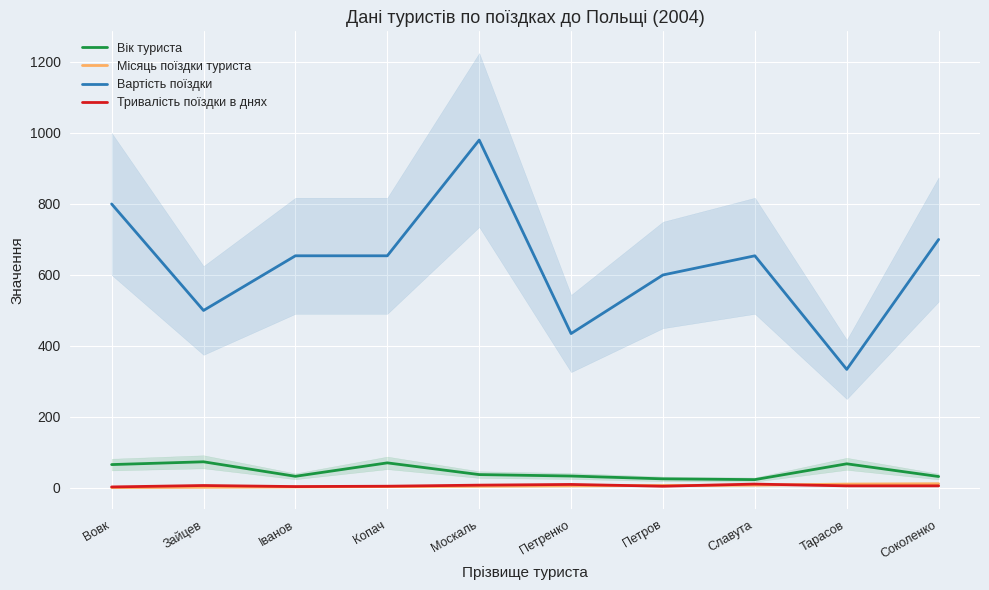

At which category is the sum across all series the highest?

Москаль